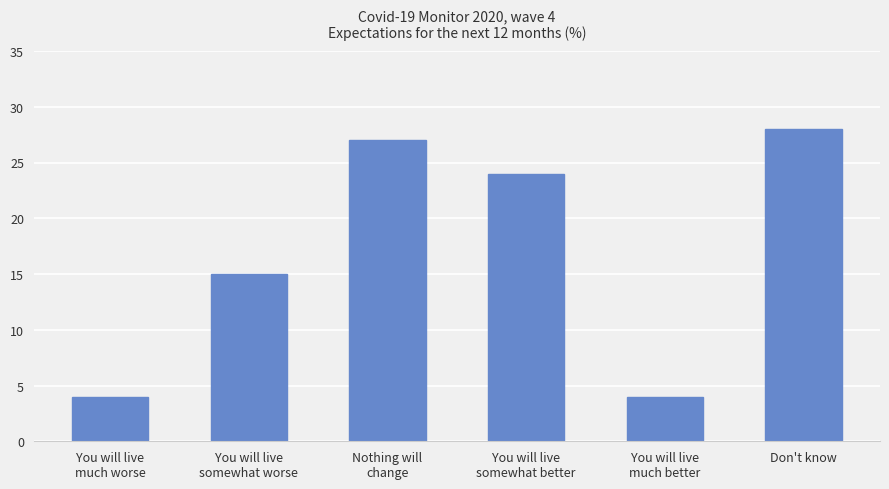

Between You will live
somewhat better and You will live
much better, which is larger?

You will live
somewhat better